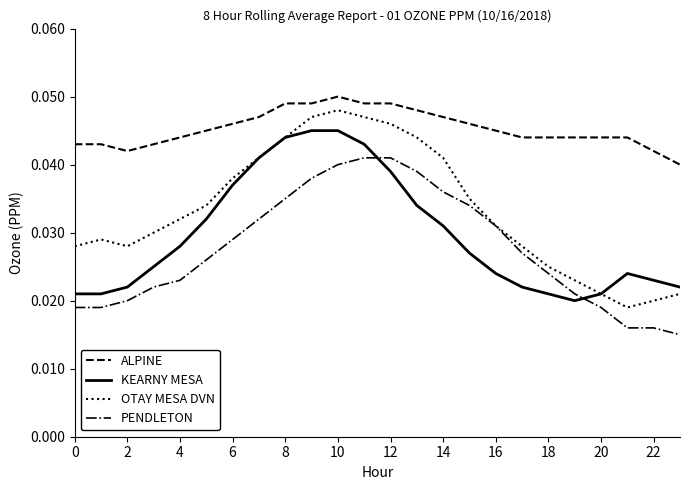

What is the sum of all ALPINE values?

1.1